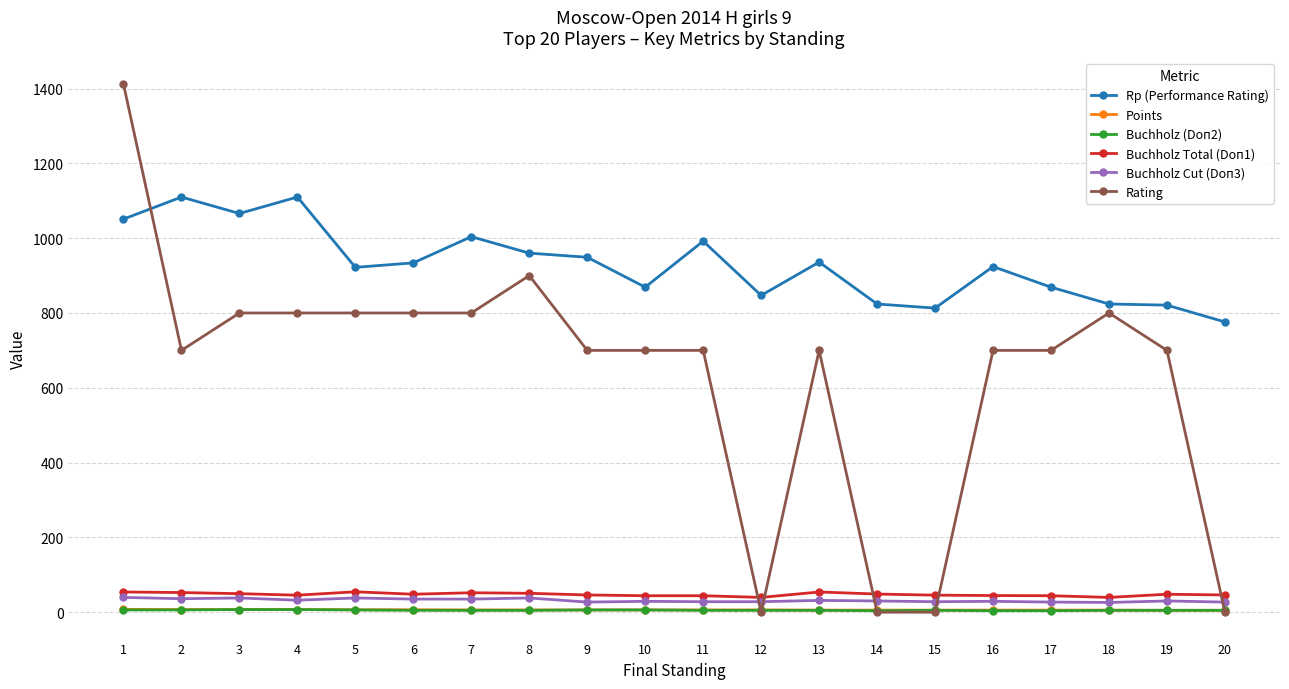

What is the greatest value displayed?

1412.0